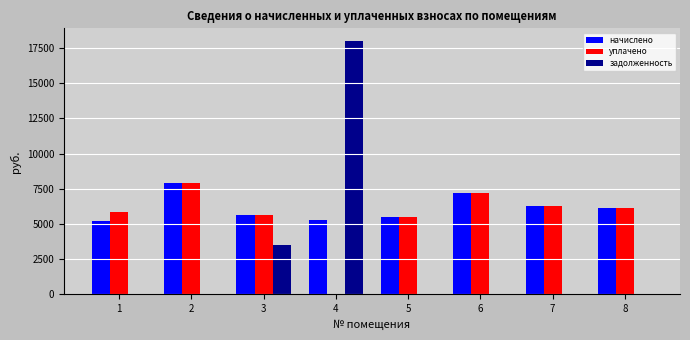

What is the spread (max minus min) of values at 6?

7228.4